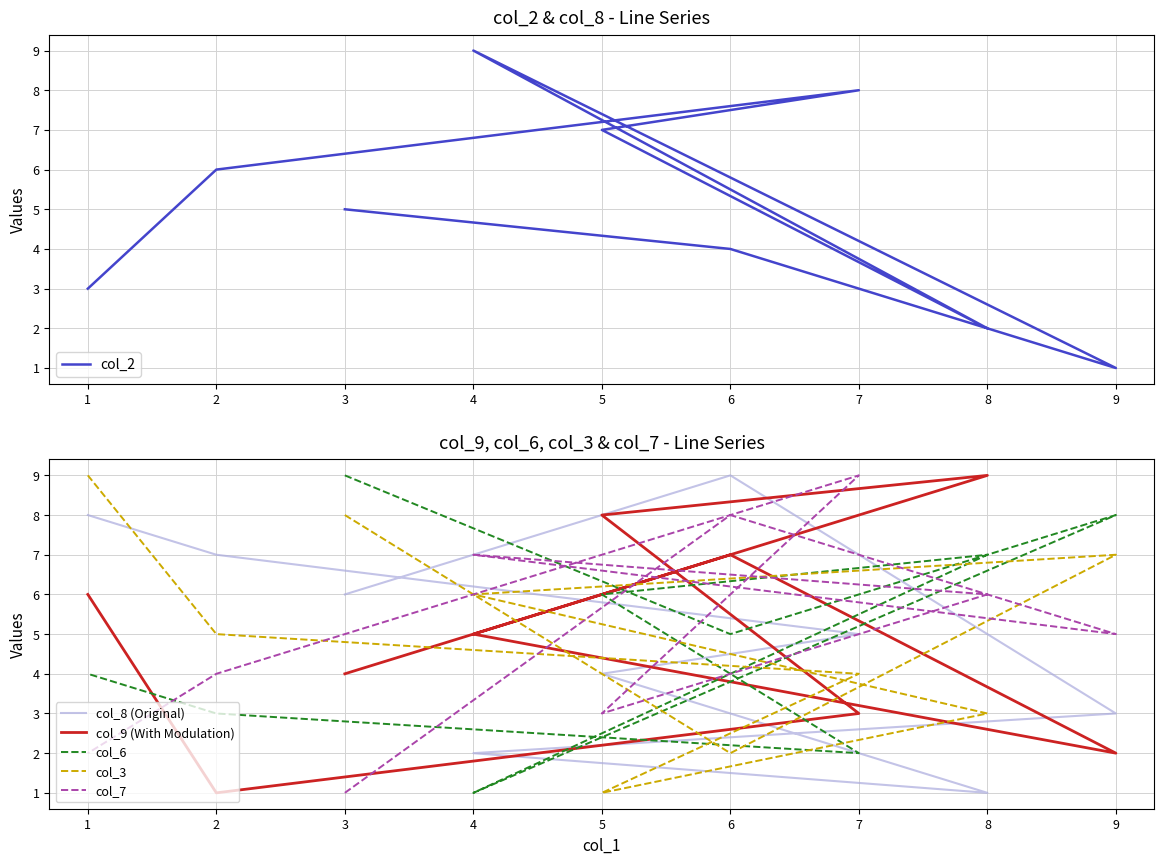

Between 4 and 5, which series saw the biggest shift?

col_6